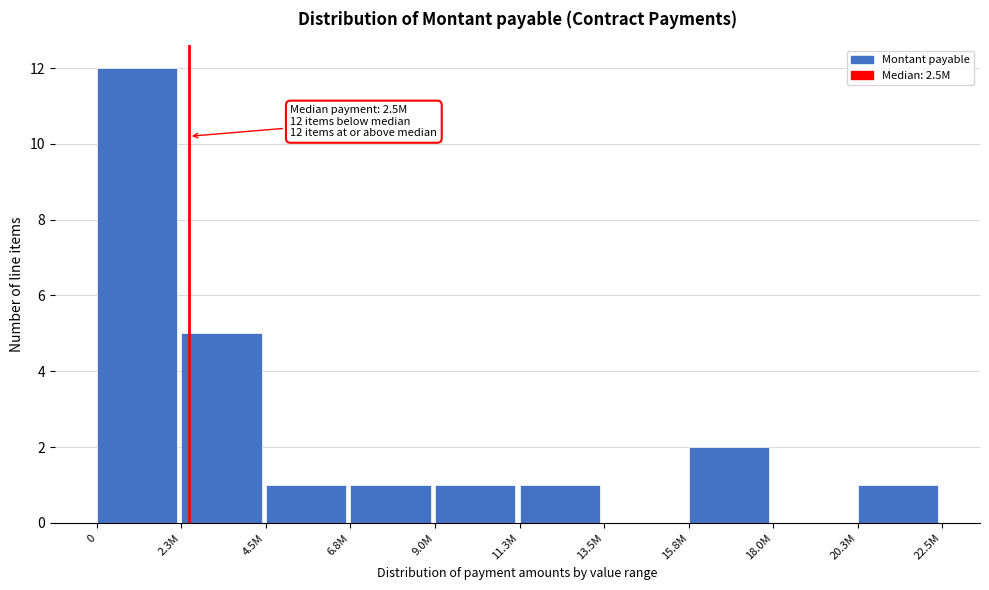

Reading left to right, list all the values displayed in this chart.

0=12	2.3M=5	4.5M=1	6.8M=1	9.0M=1	11.3M=1	13.5M=0	15.8M=2	18.0M=0	20.3M=1